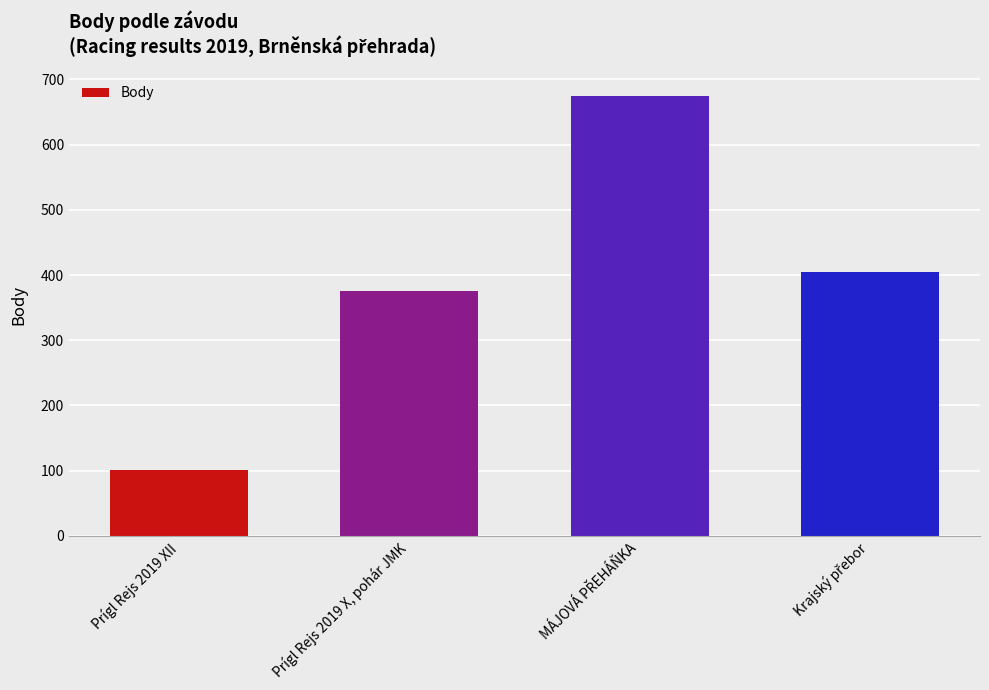

Is it true that the value at Prígl Rejs 2019 XII is 177?

False